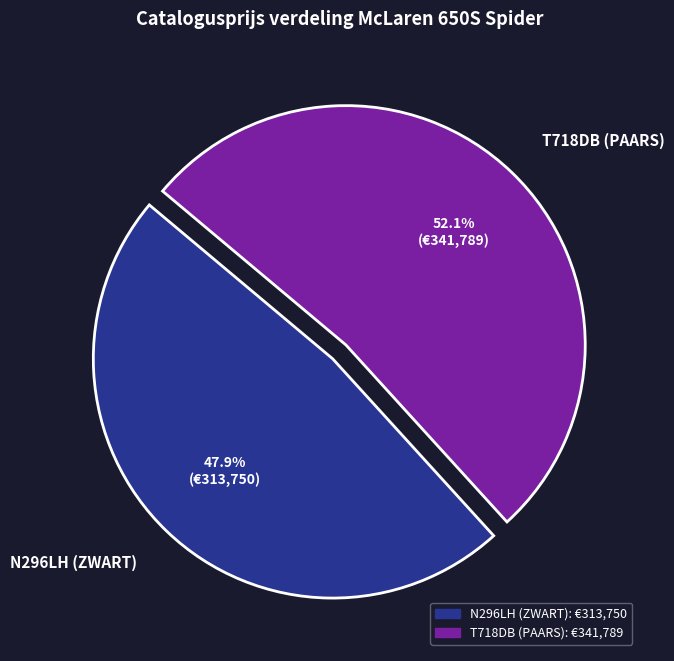

How many slices are in this pie chart?

2